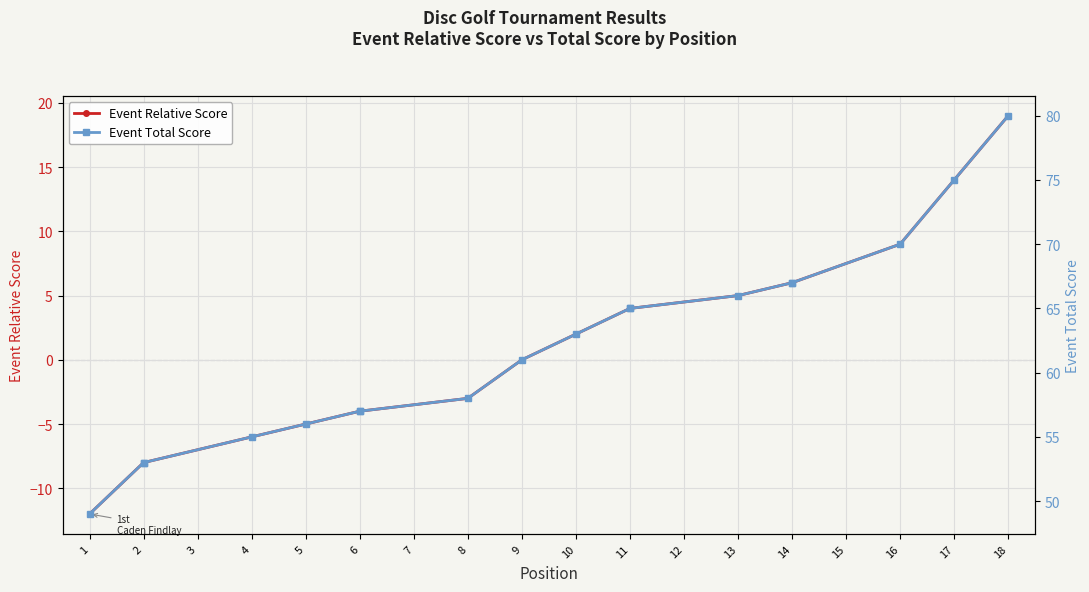

Which series has the largest total across all categories?

Event Total Score